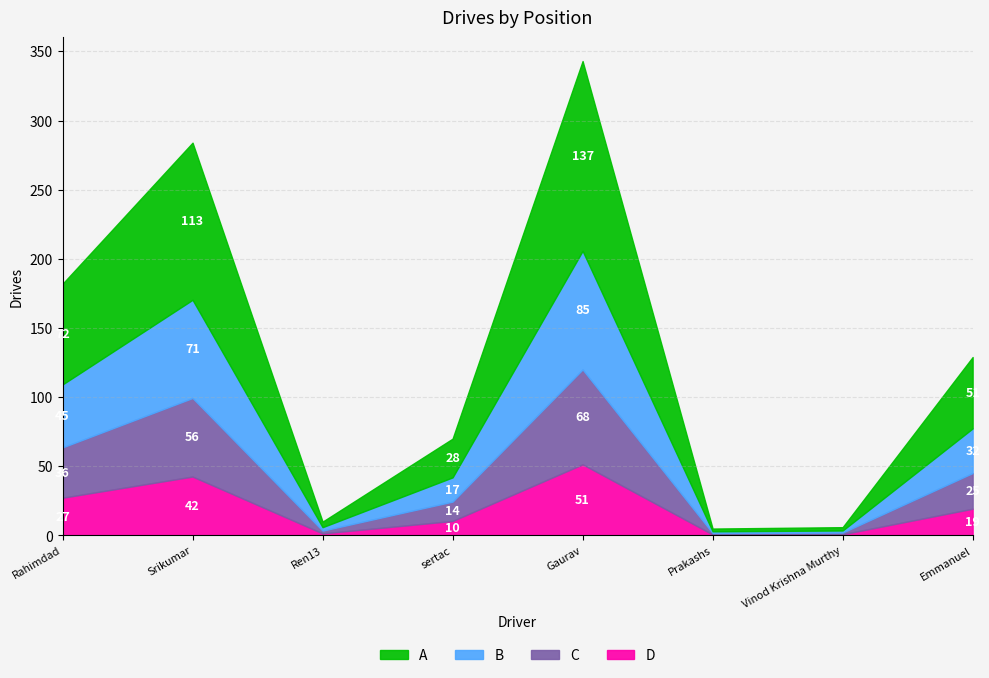

At which category does the chart reach its peak across all series?

Gaurav